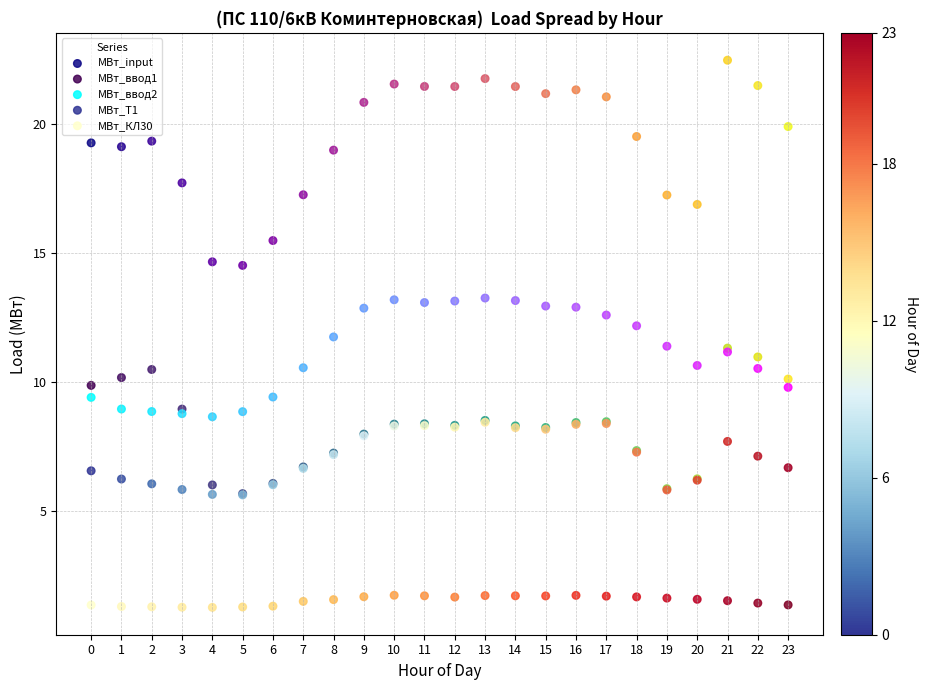

Which series contains the highest Y value?

МВт_input